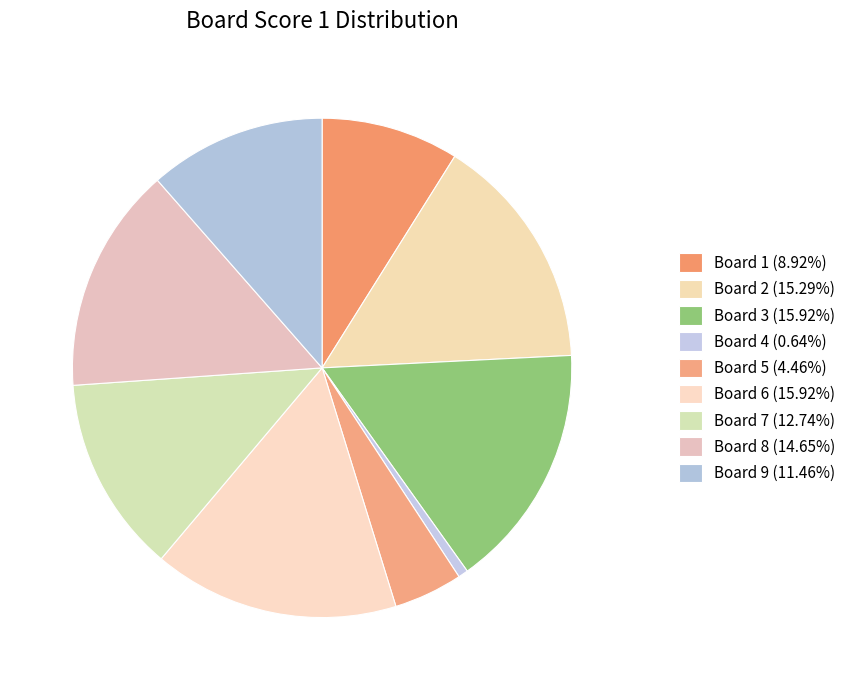

Rank the categories by value from highest to lowest.

3, 6, 2, 8, 7, 9, 1, 5, 4